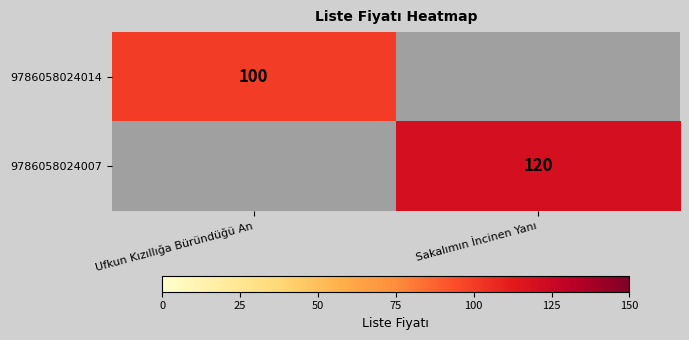

The 9786058024014 series shows 64 at Ufkun Kızıllığa Büründüğü An. True or false?

False